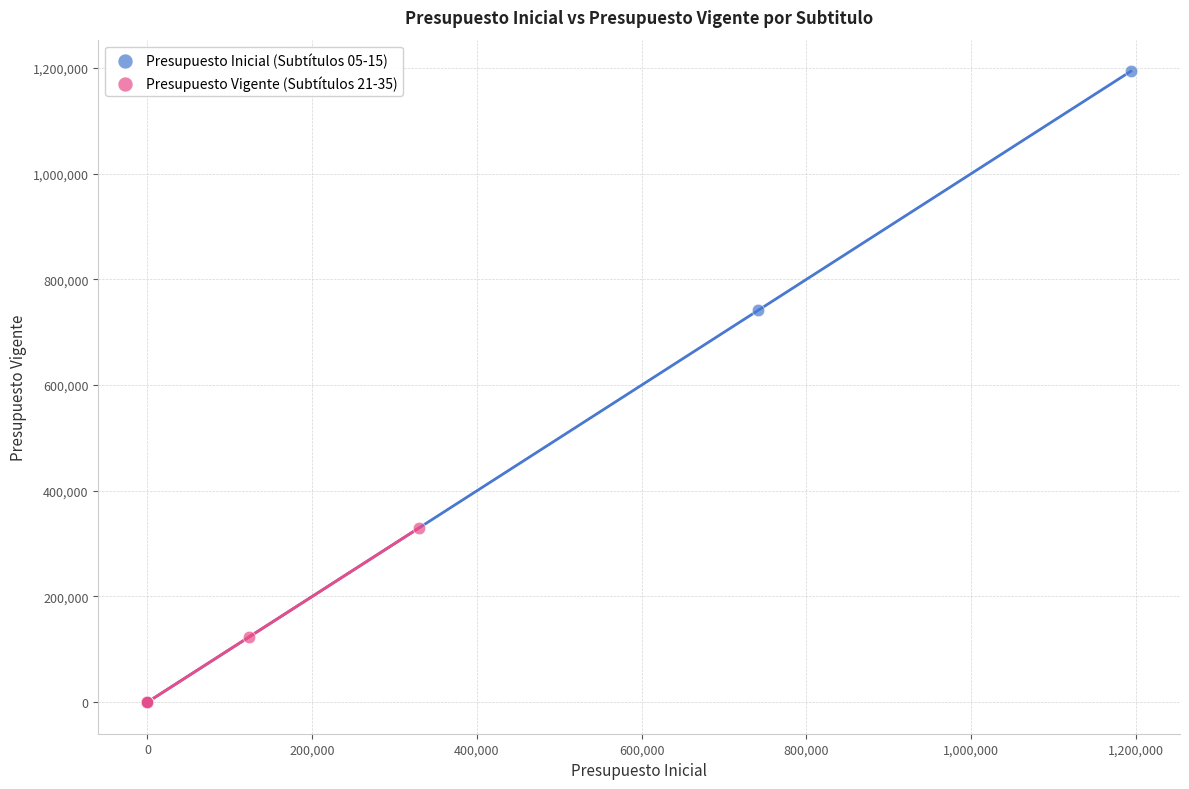

Which series reaches the maximum Y coordinate?

Presupuesto Inicial (Subtítulos 05-15)